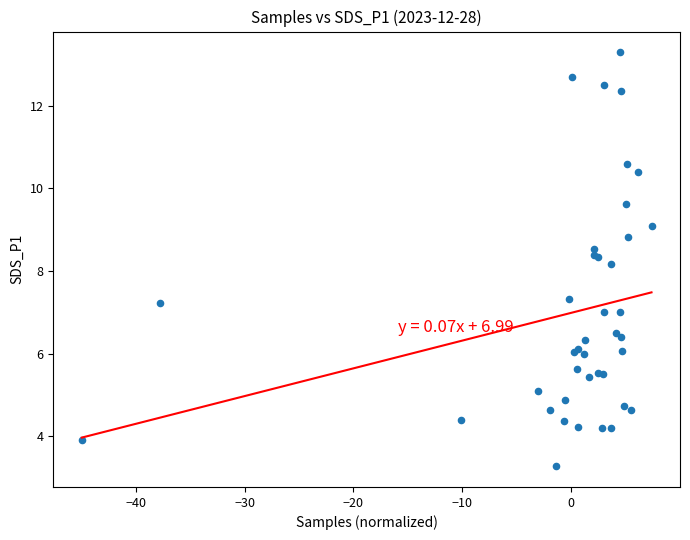

What Y value in the scatter plot is closest to 8?

8.2